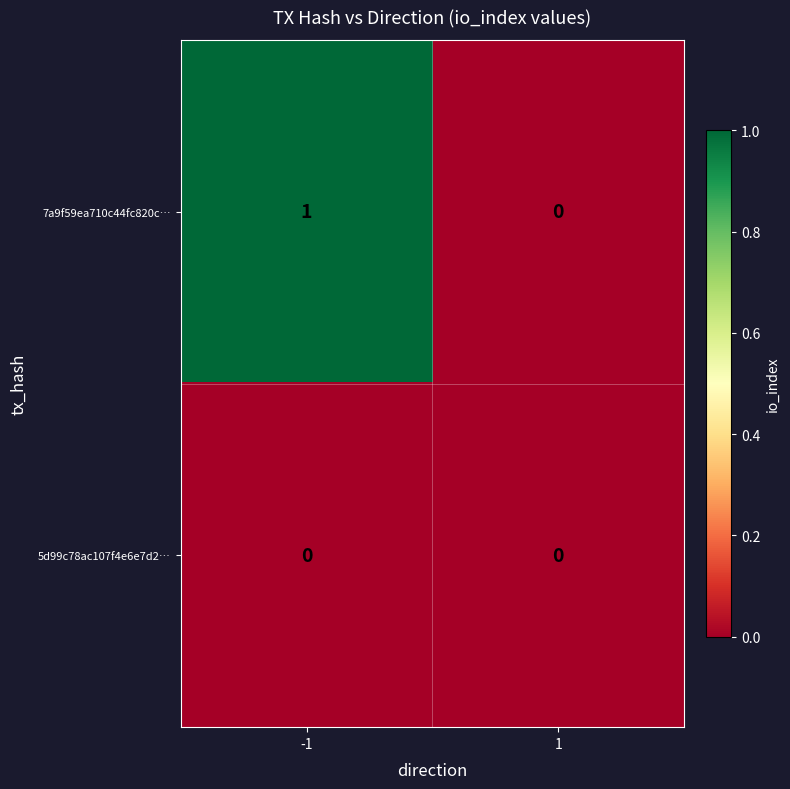

Rank the series by their average value, from lowest to highest.

5d99c78ac107f4e6e7d2…, 7a9f59ea710c44fc820c…